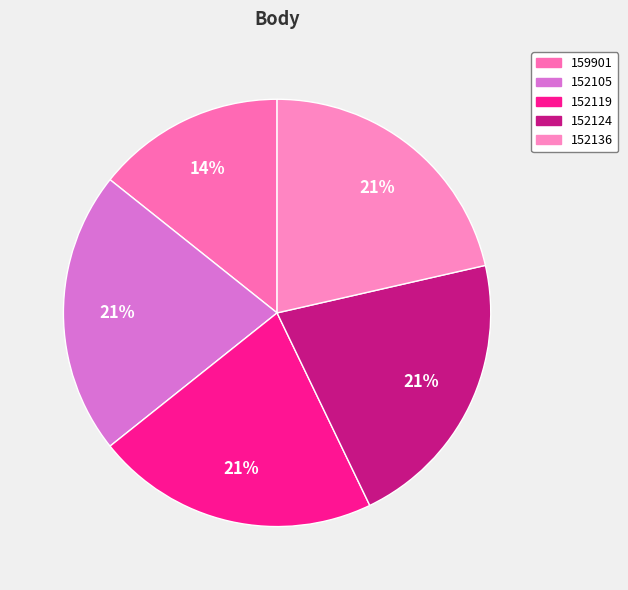

What percentage is the 152105 slice, to the nearest percent?

21%